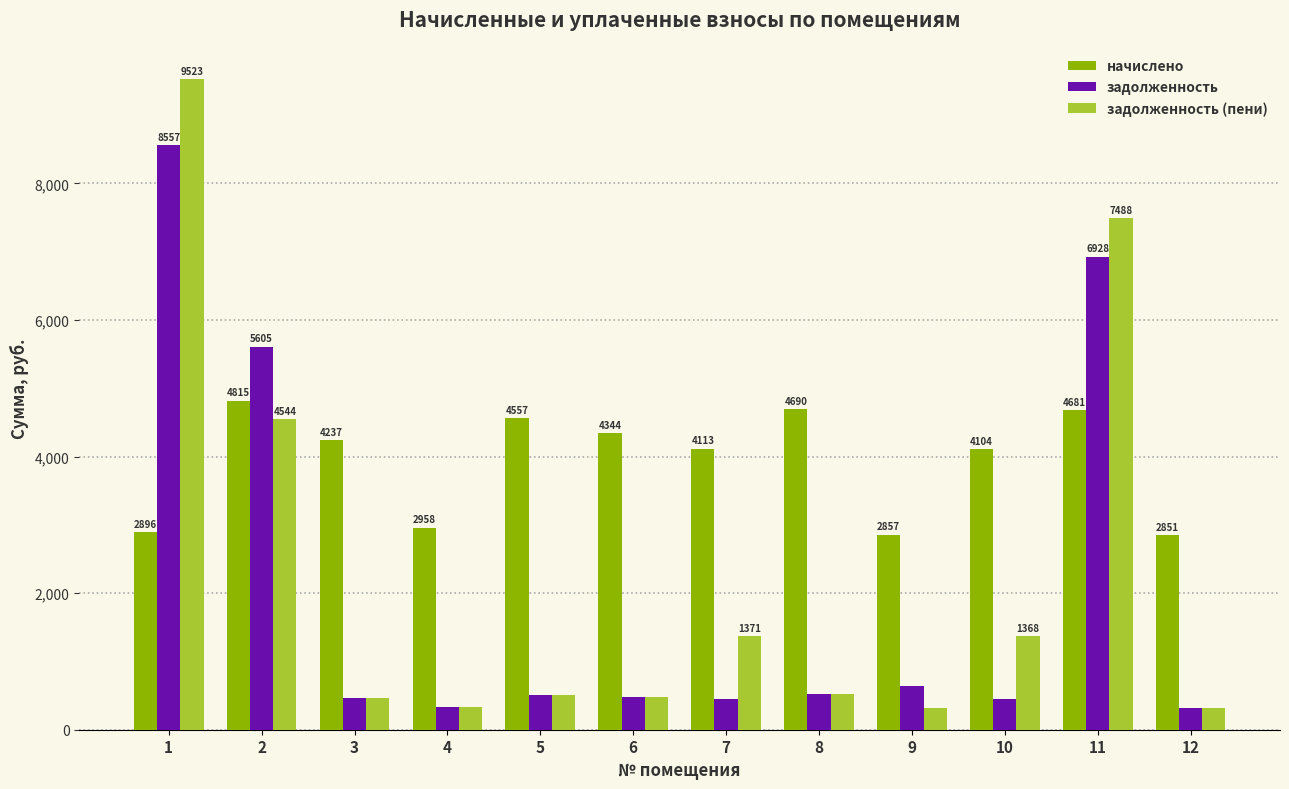

Which label corresponds to the smallest value in the chart?

12